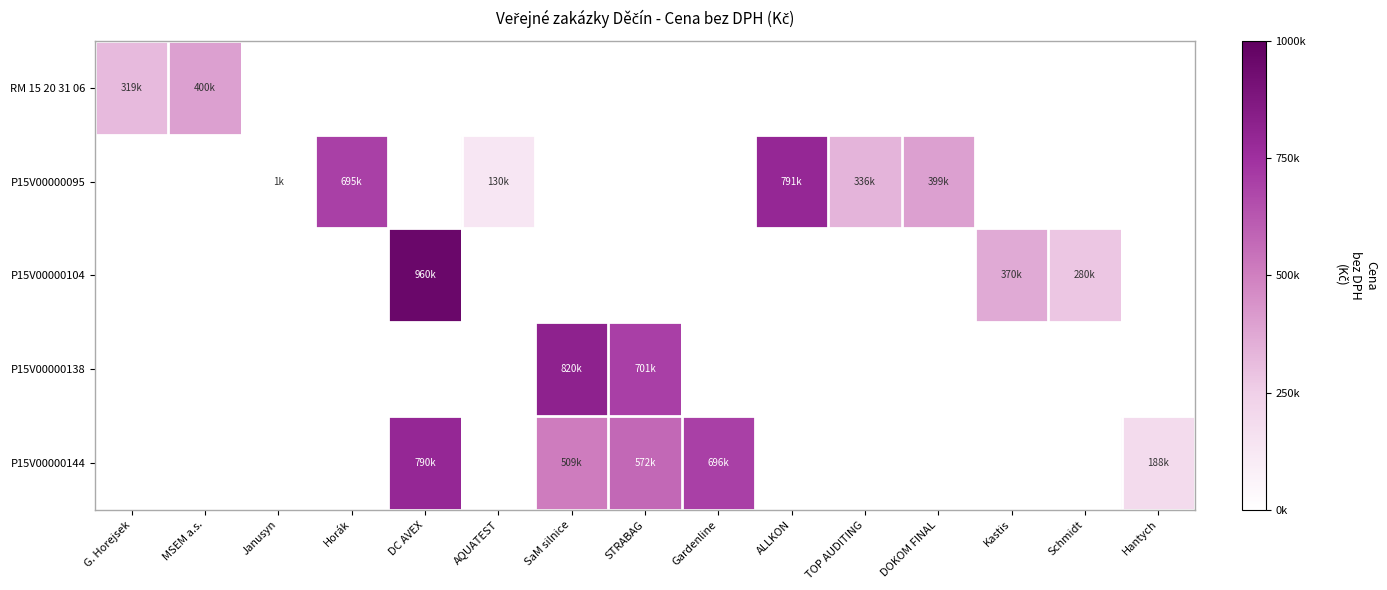

The P15V00000138 series shows 819747.0 at SaM silnice. True or false?

True